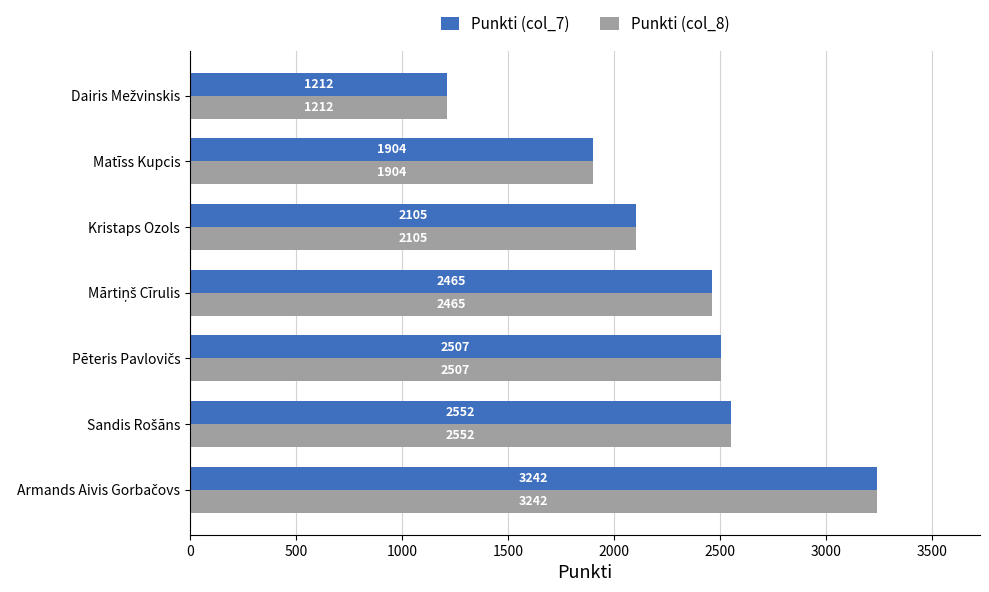

At how many categories does at least one series exceed 1933?

5